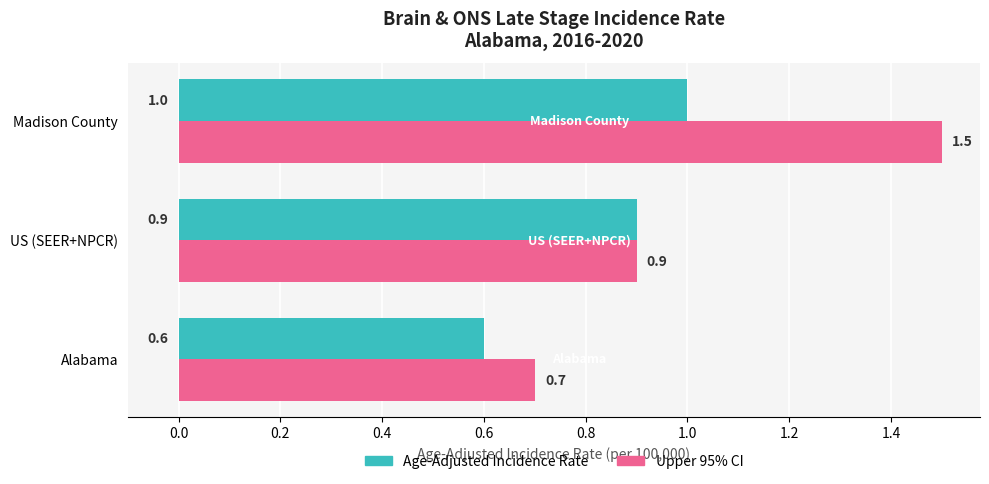

Is it true that Age-Adjusted Incidence Rate equals 0.9 at US (SEER+NPCR)?

True